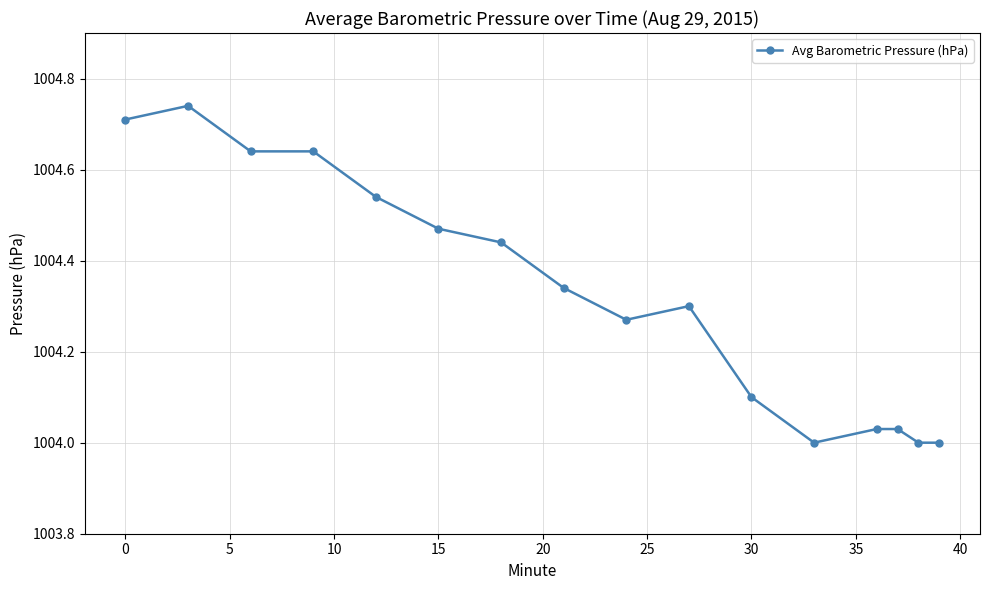

True or false: the data has more than 1 interior local peaks.

True